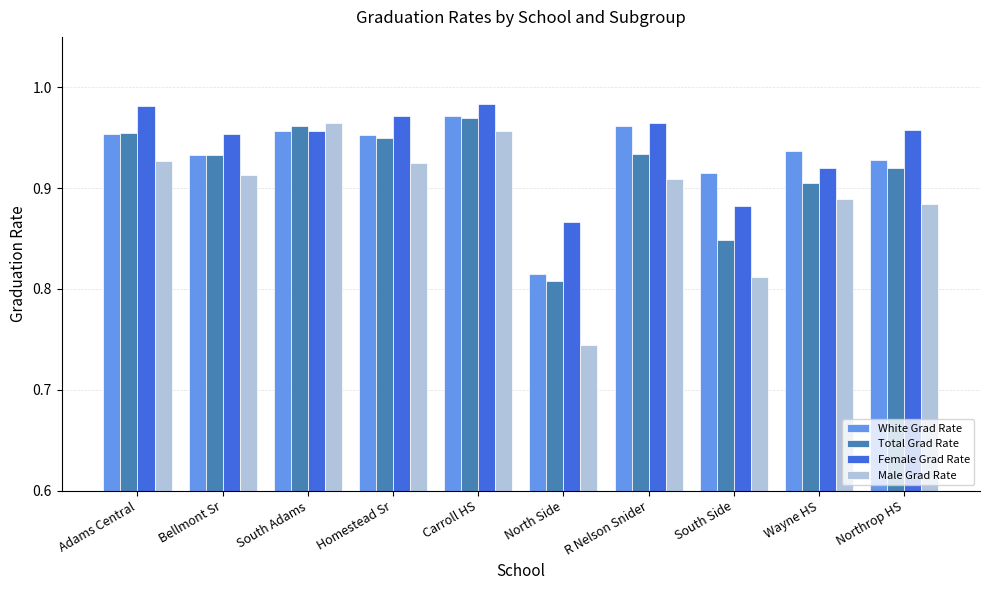

Which category has the lowest value in the Female Grad Rate series?

North Side